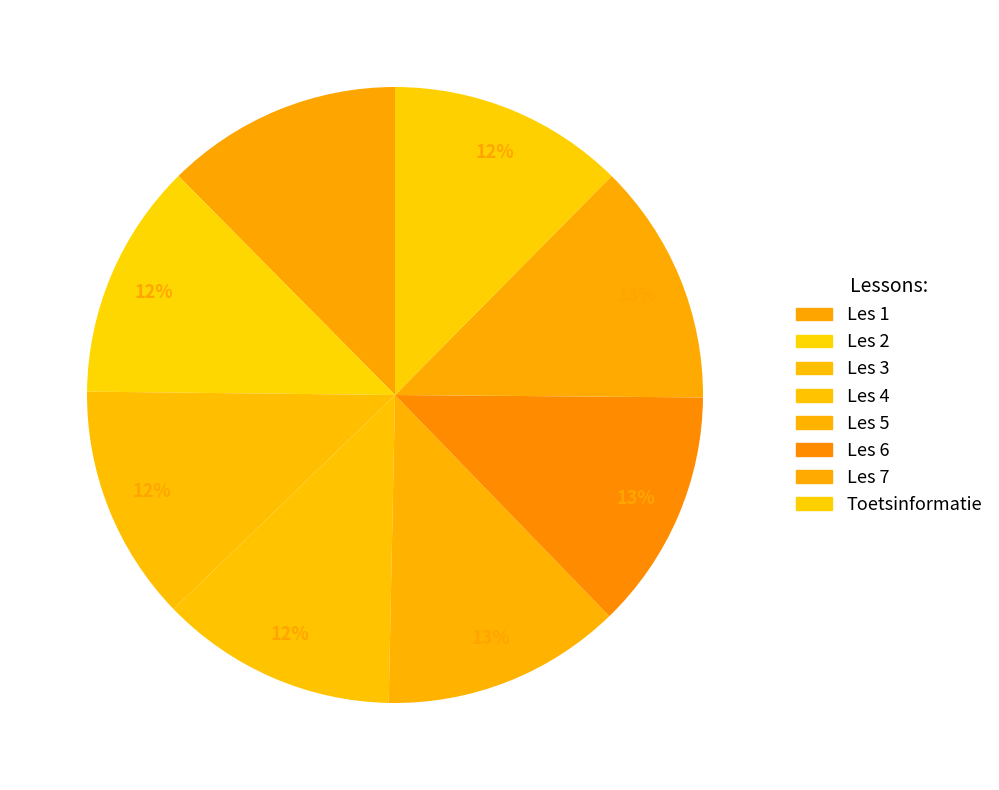

Does Les 6 account for over 50% of the chart?

No